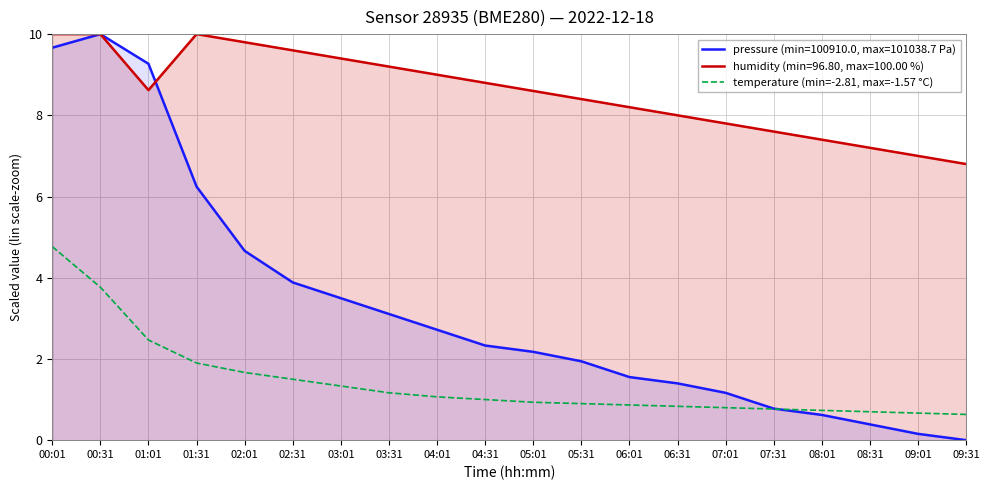

Rank the series at 09:31 from lowest to highest value.

pressure (min=100910.0, max=101038.7 Pa), temperature (min=-2.81, max=-1.57 °C), humidity (min=96.80, max=100.00 %)